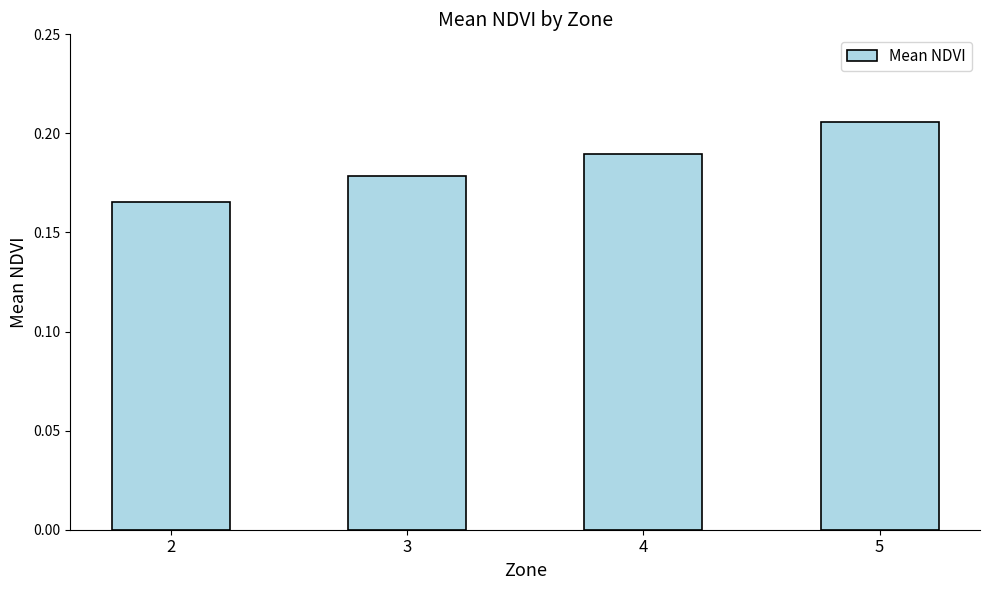

The value at 4 is 0.1. True or false?

False